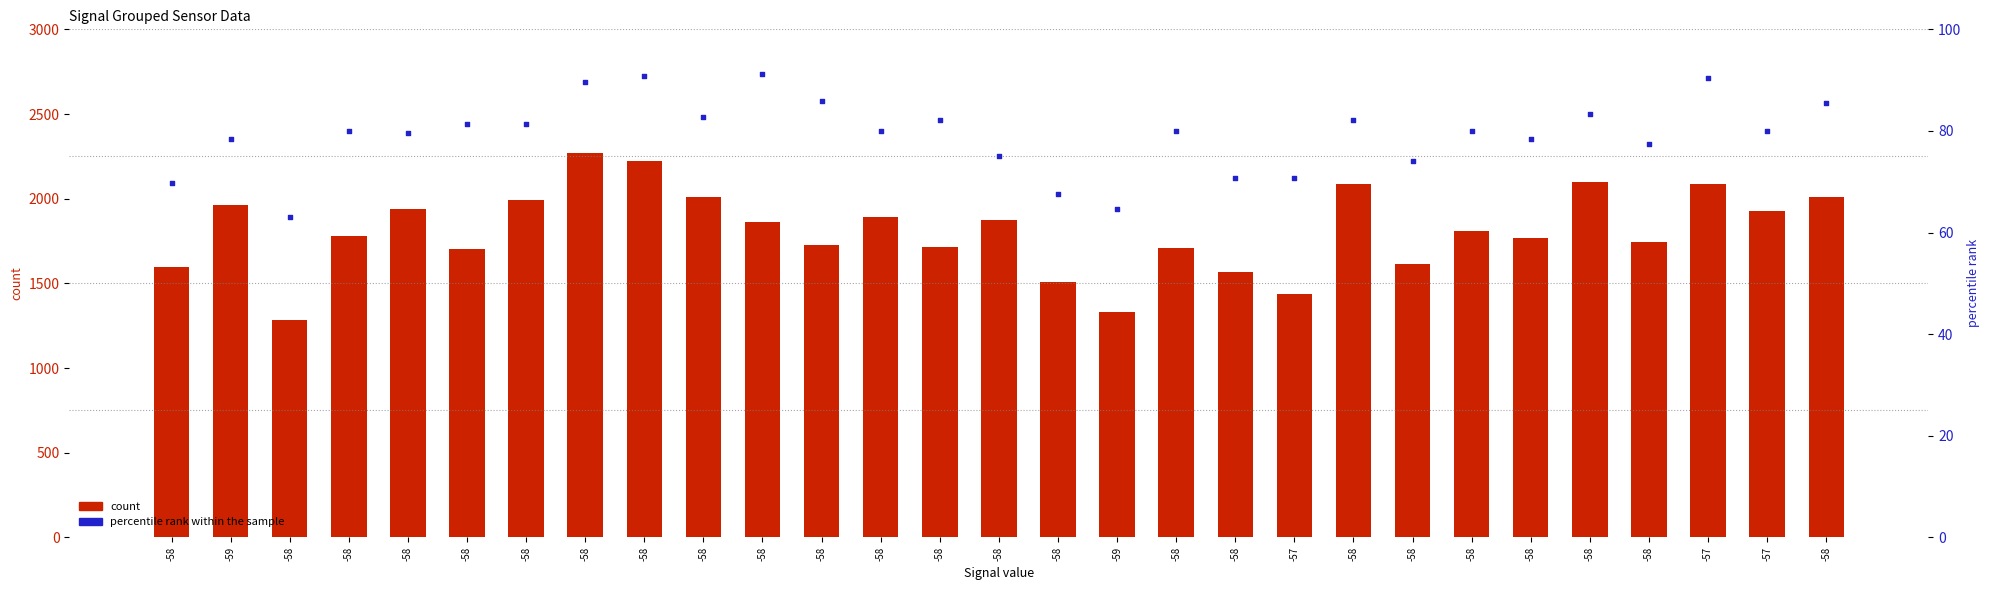

At which category is the sum across all series the highest?

-58